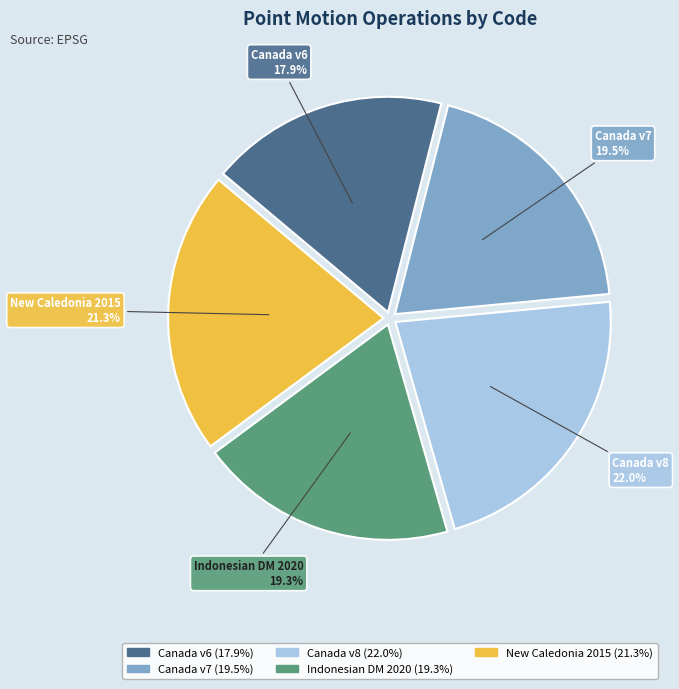

Is there a majority slice in this chart?

No